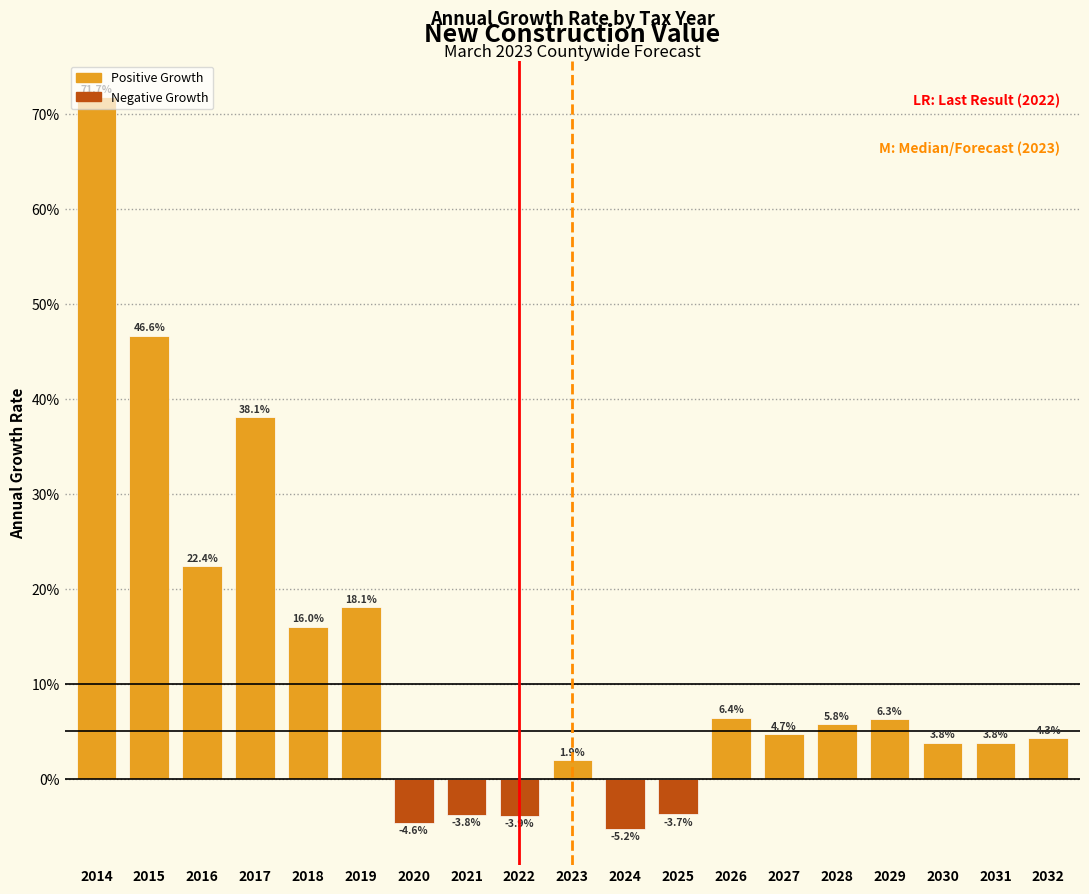

What is the smallest value displayed?

-5.2